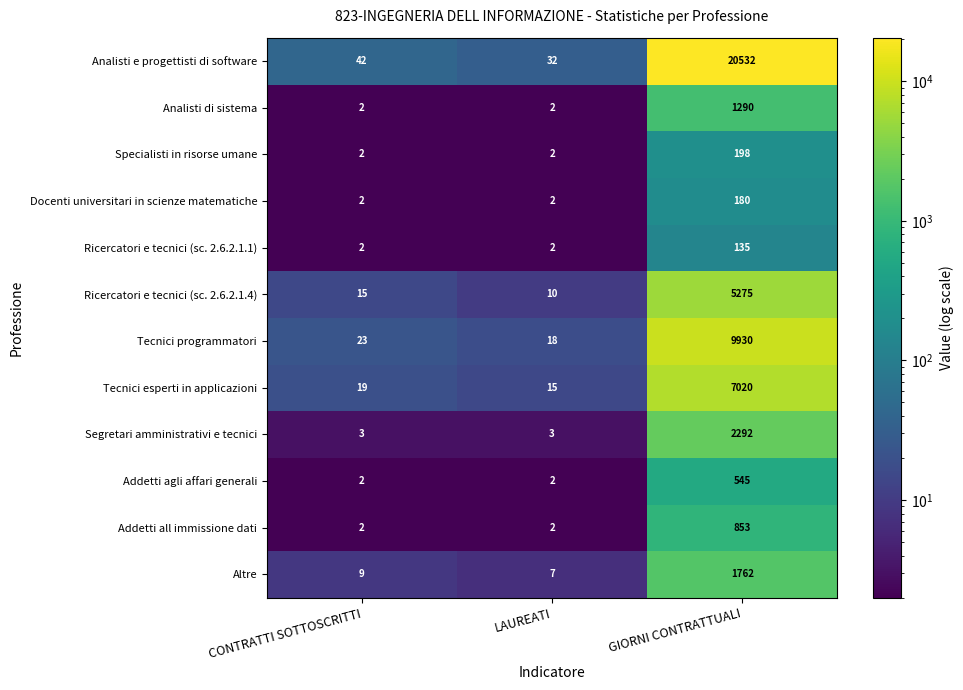

What is the difference between the highest and lowest values at LAUREATI?

30